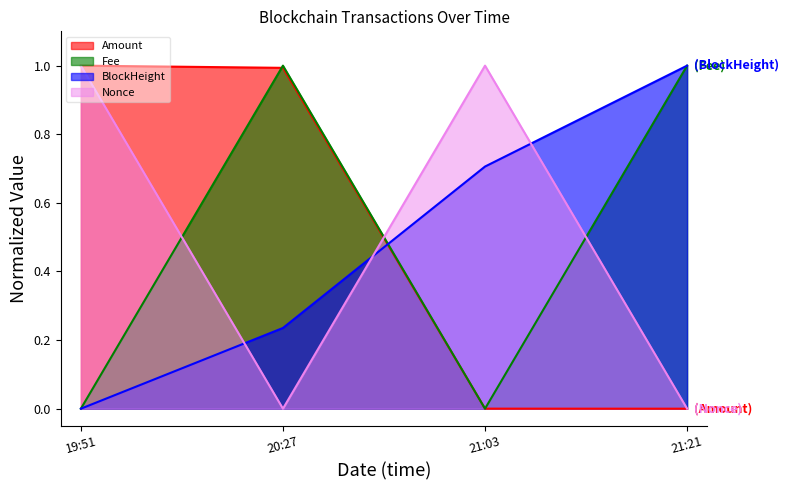

Is it true that BlockHeight equals 0.3 at 21:03?

False